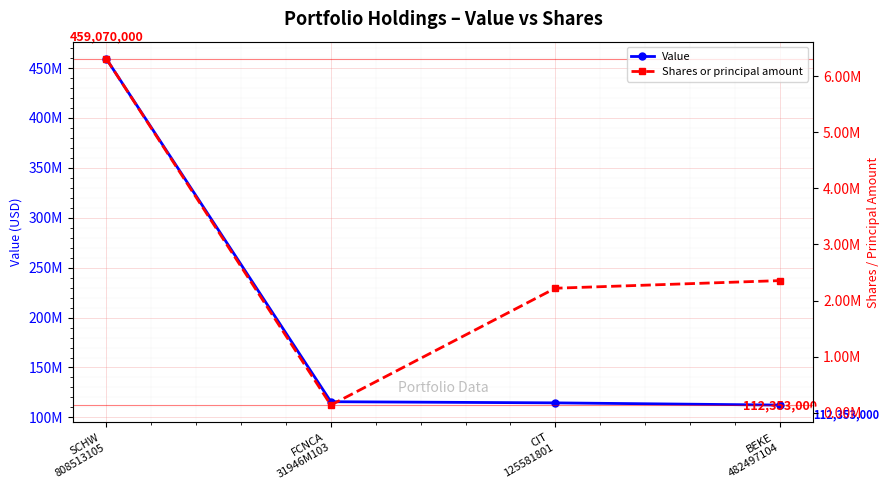

What is the lowest value of the Value series?

112353000